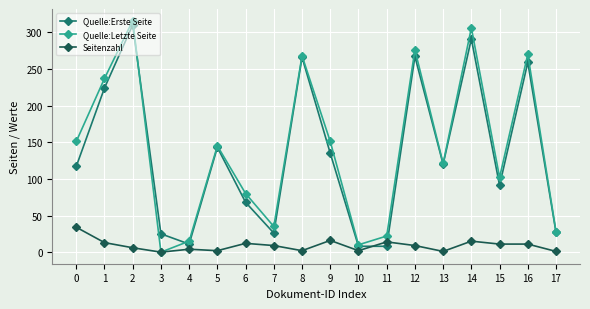

The Quelle:Letzte Seite series shows 464 at 16. True or false?

False